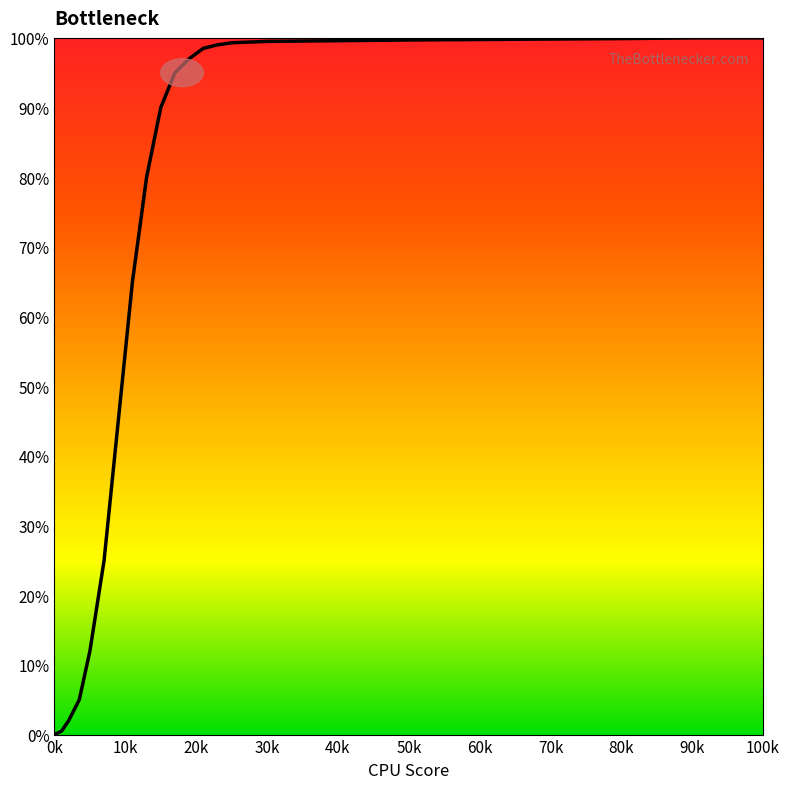

What is the maximum value shown in the chart?

100.0